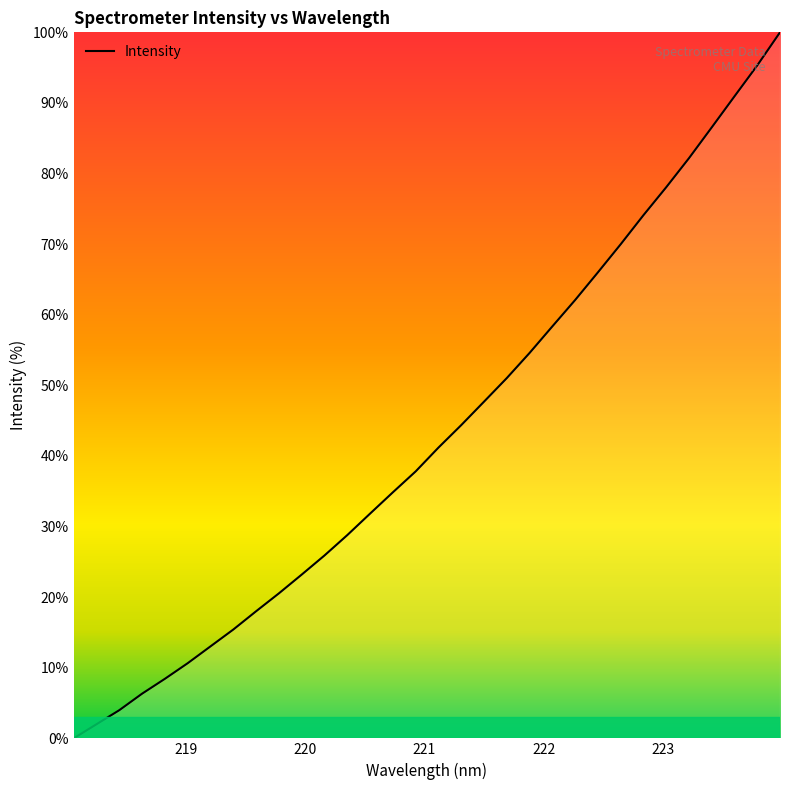

Does the chart have visible grid lines?

No